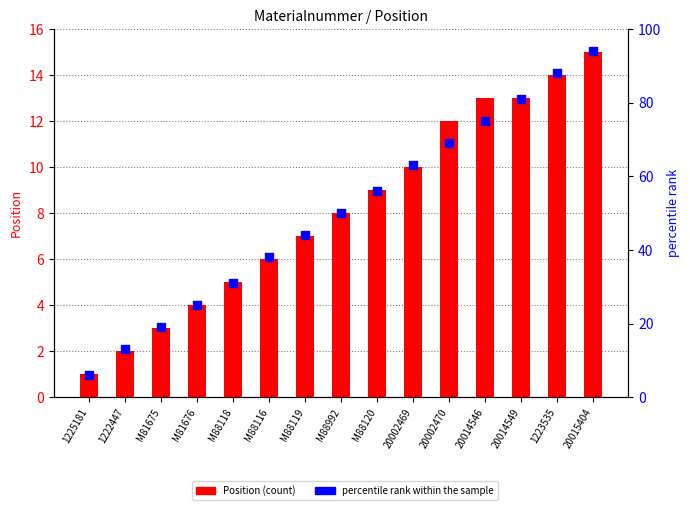

What are all the series names shown in the legend?

Position, percentile rank within the sample